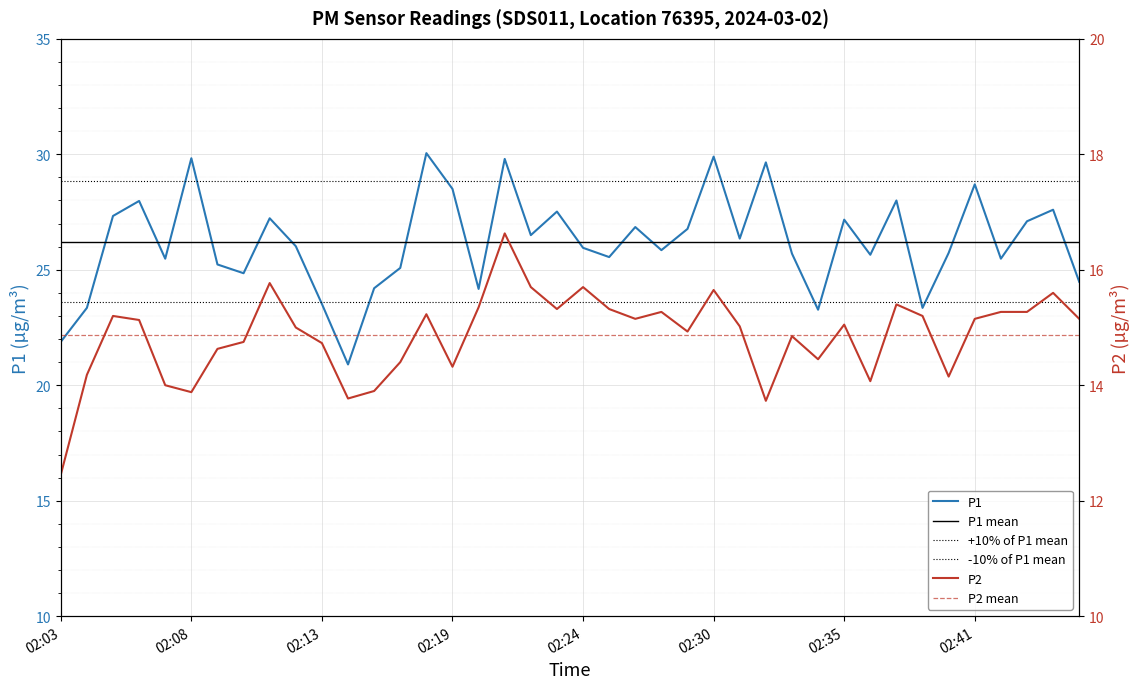

The P2 series shows 22.1 at 02:41. True or false?

False